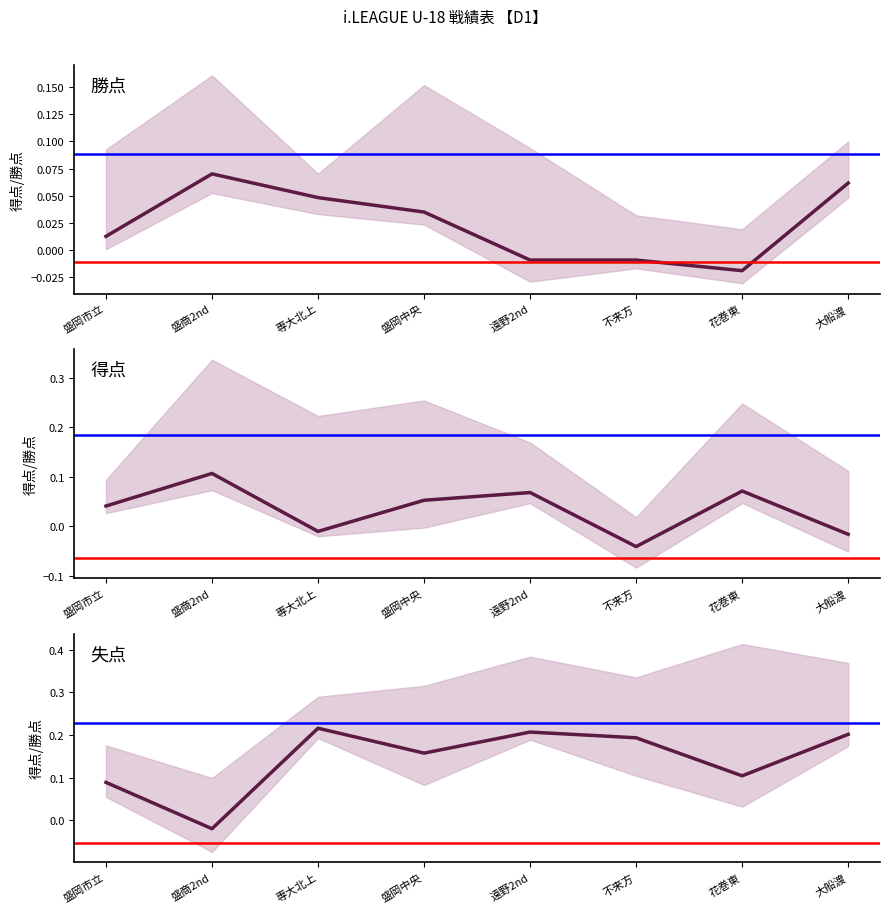

Where is 失点 nearest to the value 0?

盛商2nd